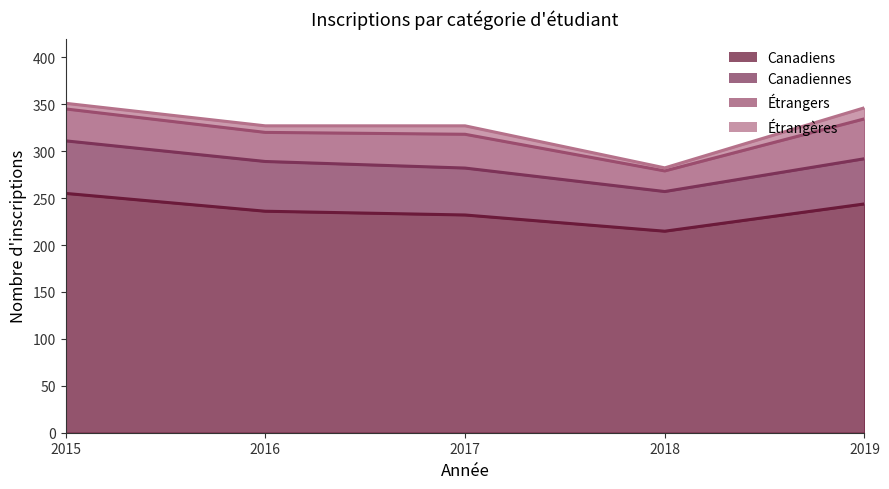

What is the difference between the maximum and minimum values in the Canadiennes series?

13.7